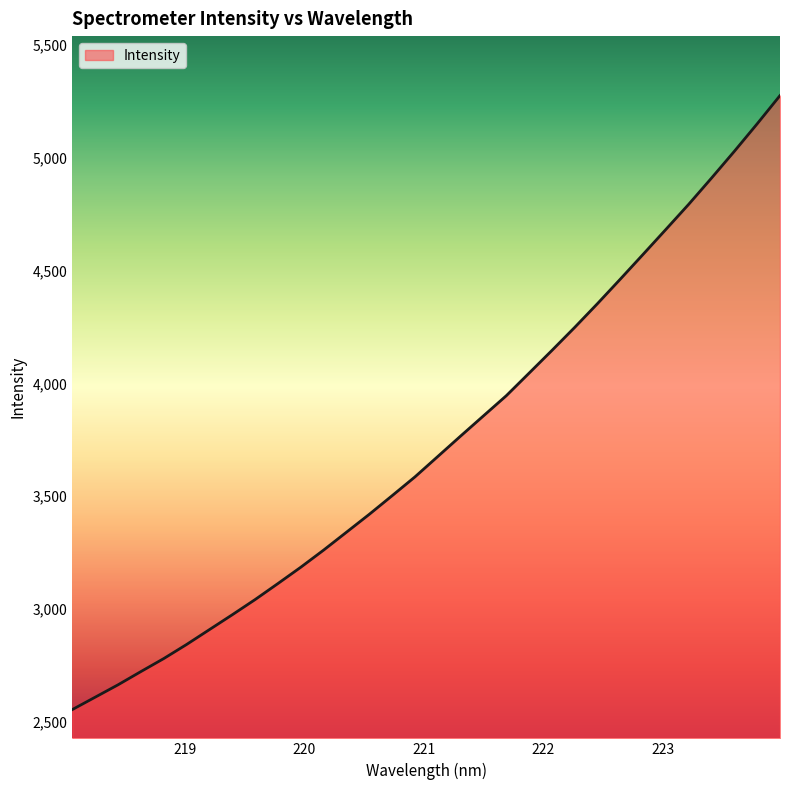

What is the maximum value shown in the chart?

5276.6